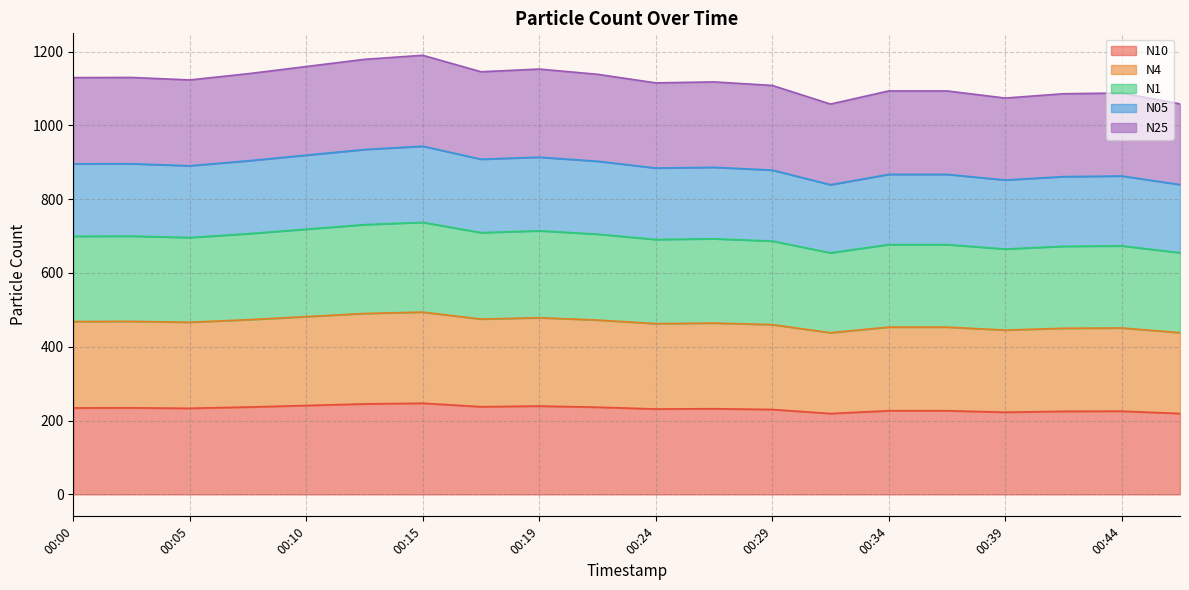

What is the total value across all series at 00:19?

1152.6